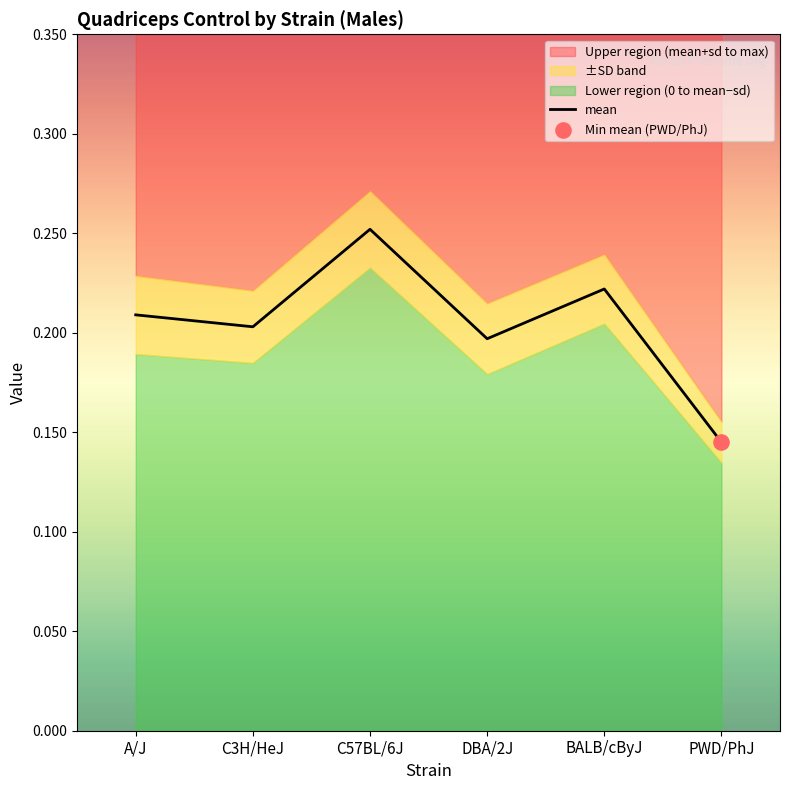

Between BALB/cByJ and C3H/HeJ, which is larger?

BALB/cByJ